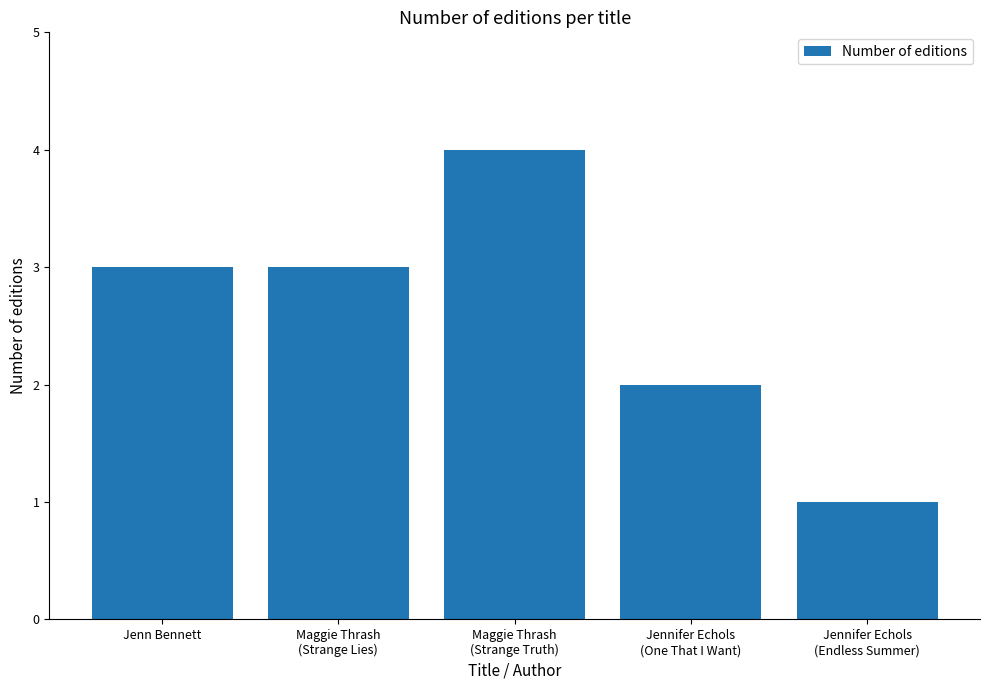

What is the sum of all values?

13